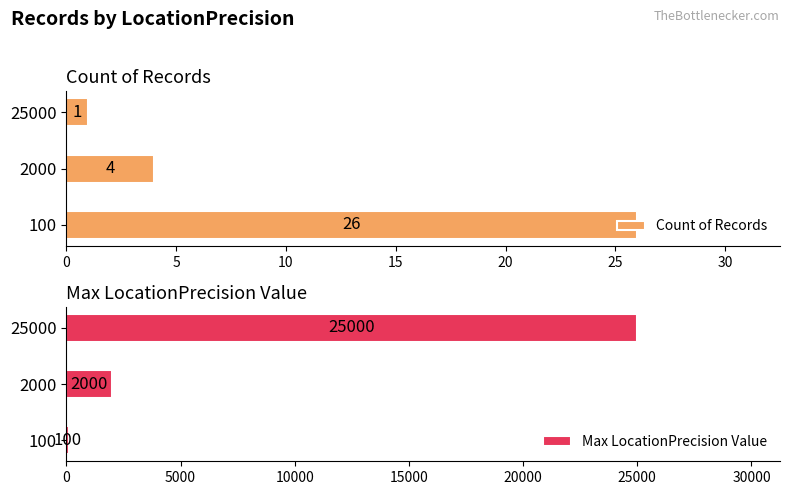

What is the difference between the maximum and minimum values in the Count of Records series?

25